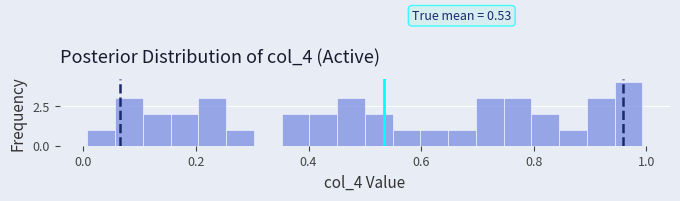

Around what value on the x-axis is the tallest bar? Give the approximate position of its centre, as read against the axis.

0.96